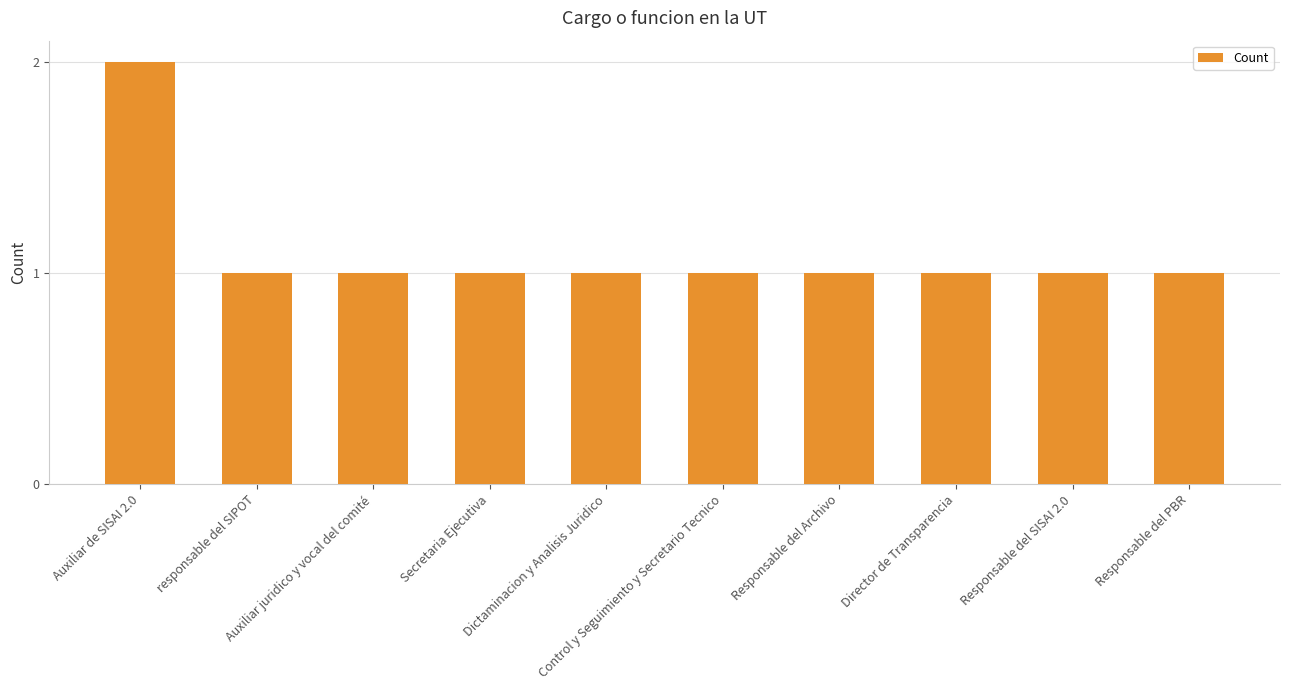

How many bars are there in total?

10